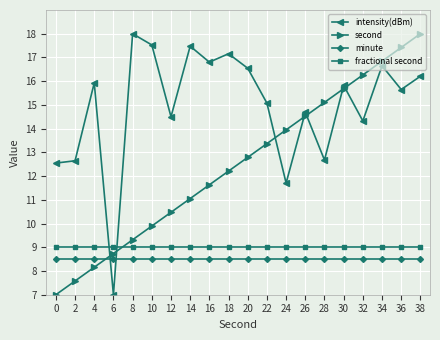

How many data points in second are above 12?

11